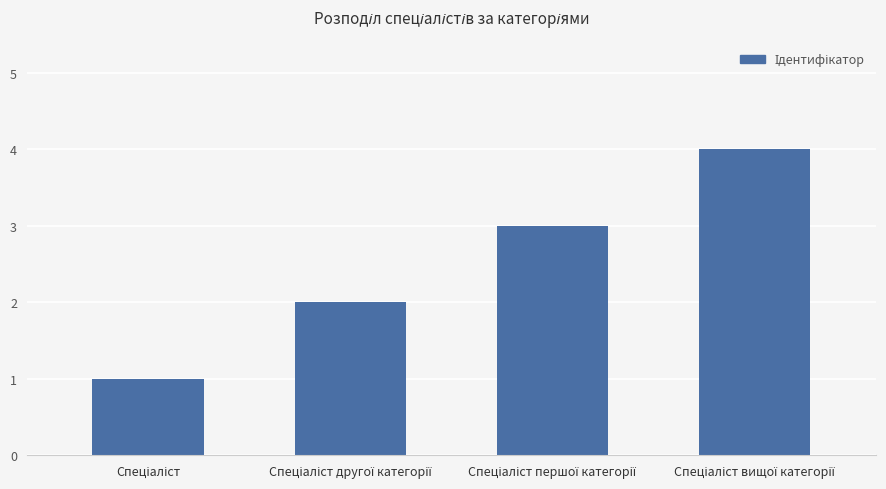

Reading left to right, transcribe all the data shown in this chart.

1	2	3	4